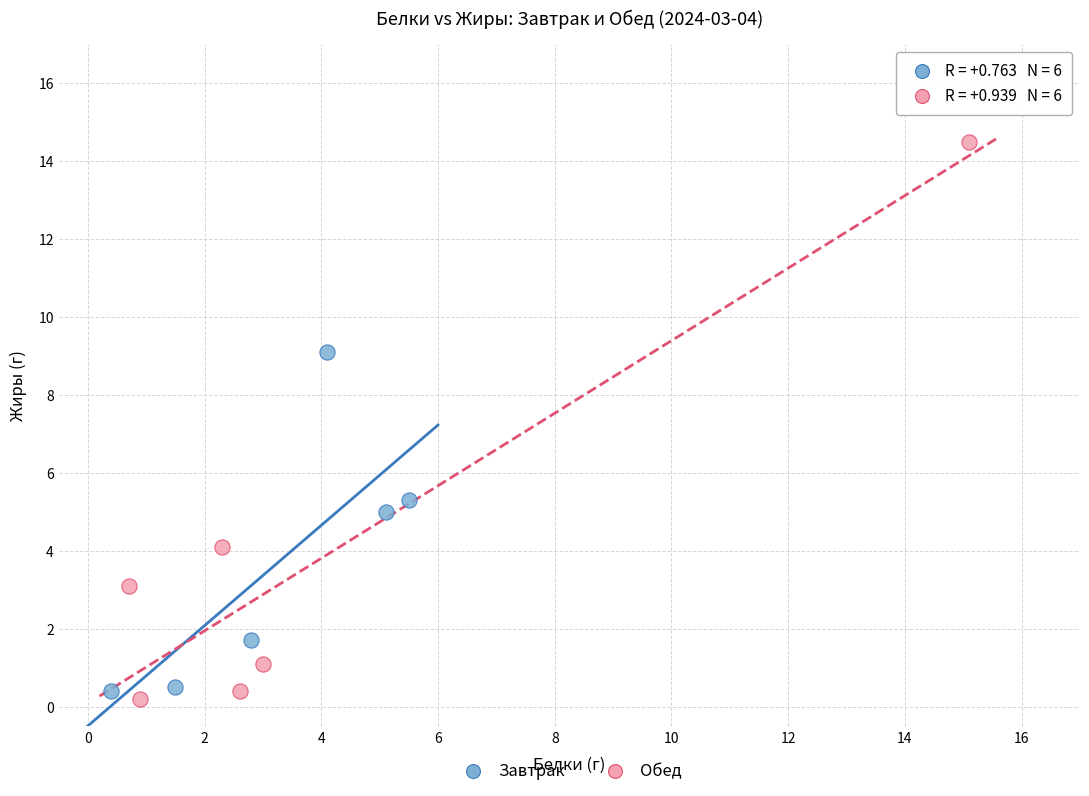

Which series reaches the maximum Y coordinate?

Обед